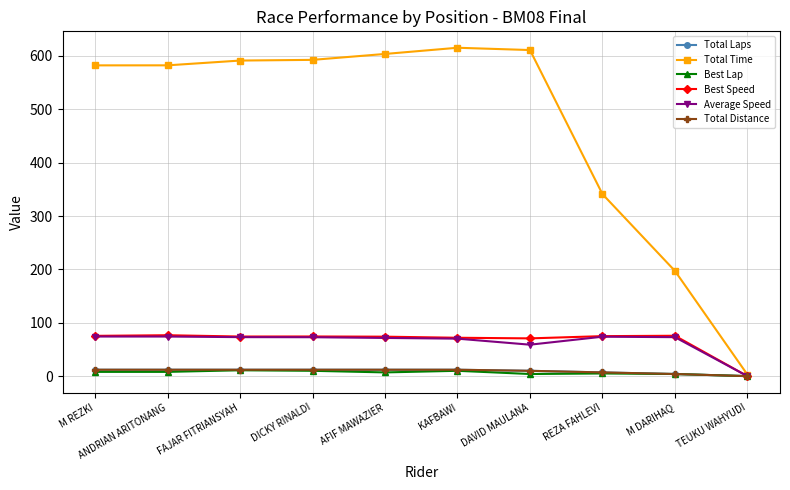

In Best Speed, how many points are lower than both neighbors (excluding endpoints)?

2